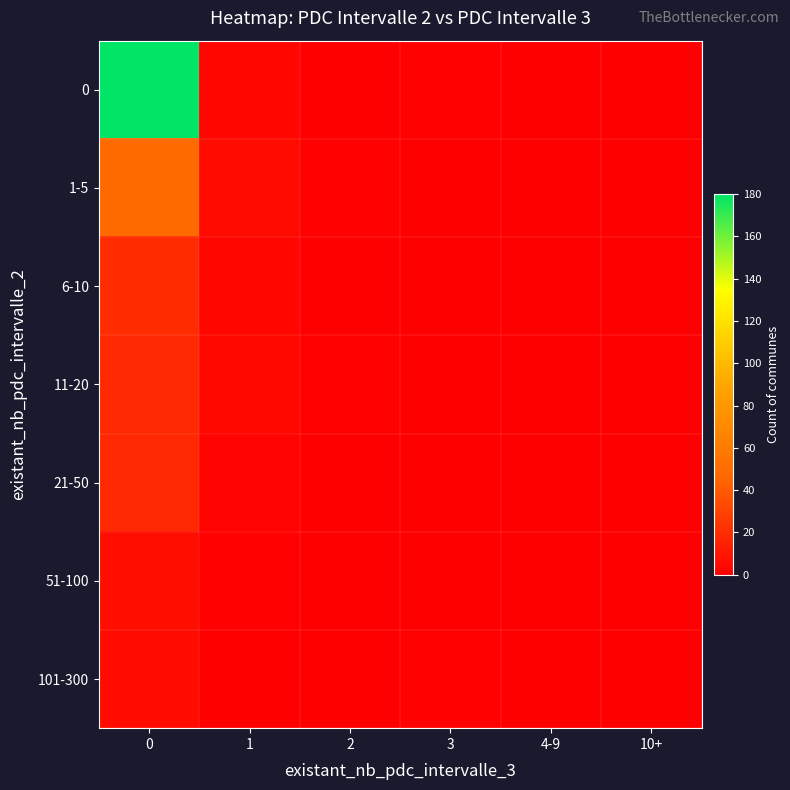

What is the spread (max minus min) of values at 1?

5